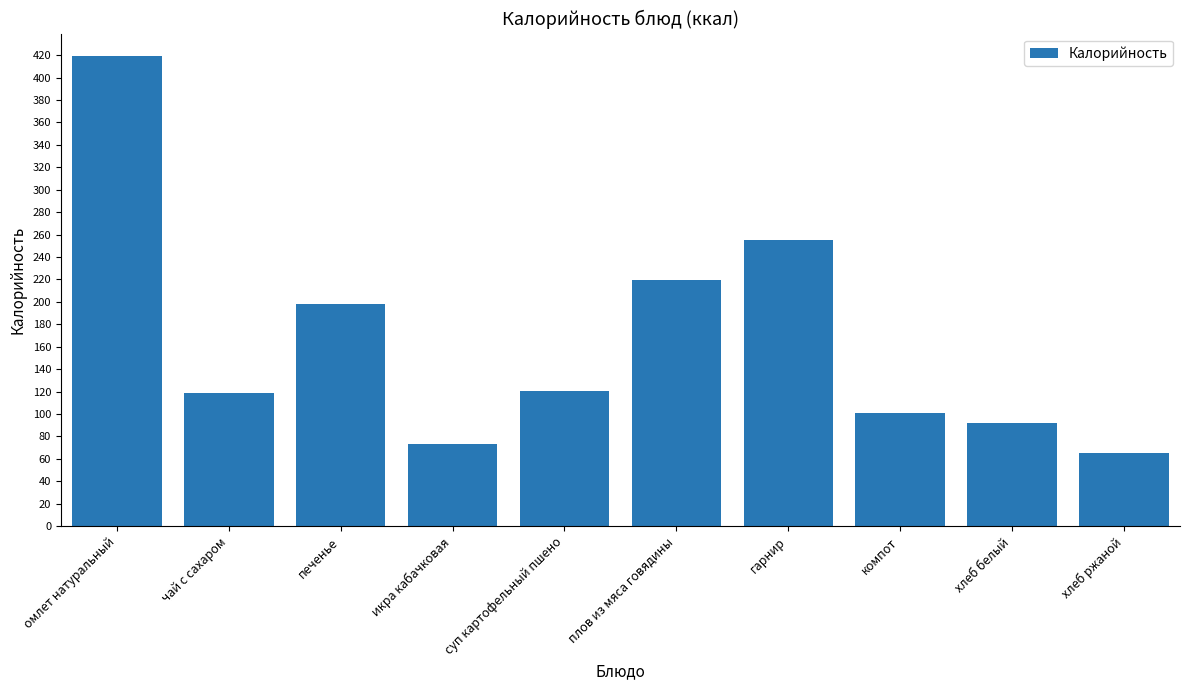

The value at чай с сахаром is 48.2. True or false?

False